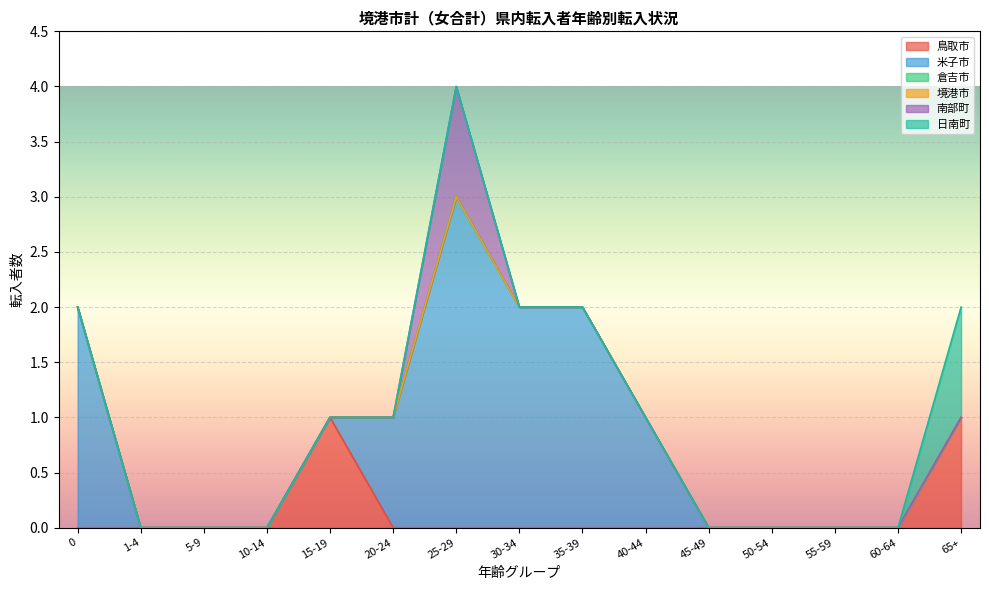

How many distinct data groups are displayed?

6